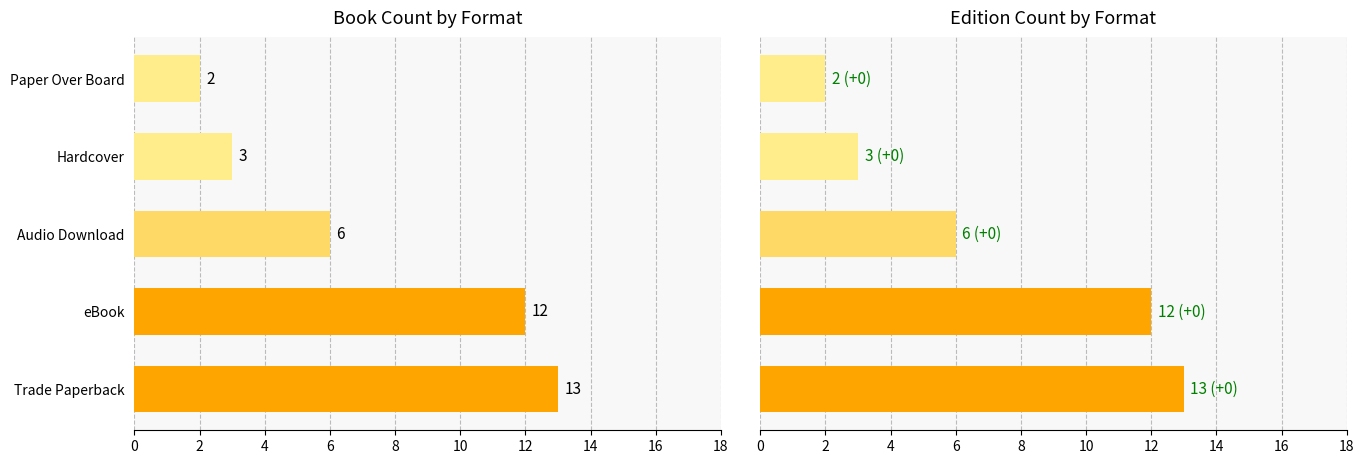

The value at Hardcover is 1. True or false?

False